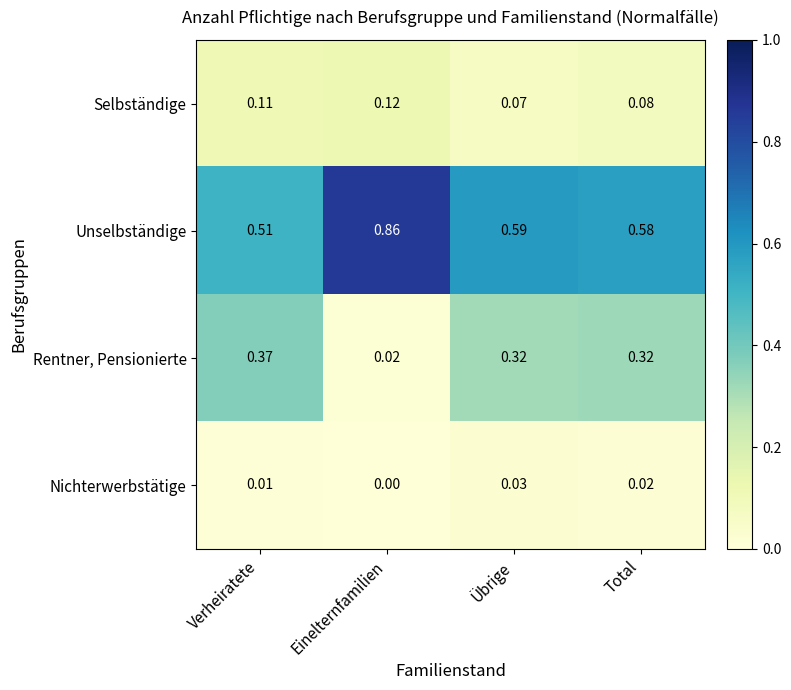

What is the total value across all series at Total?

1.0